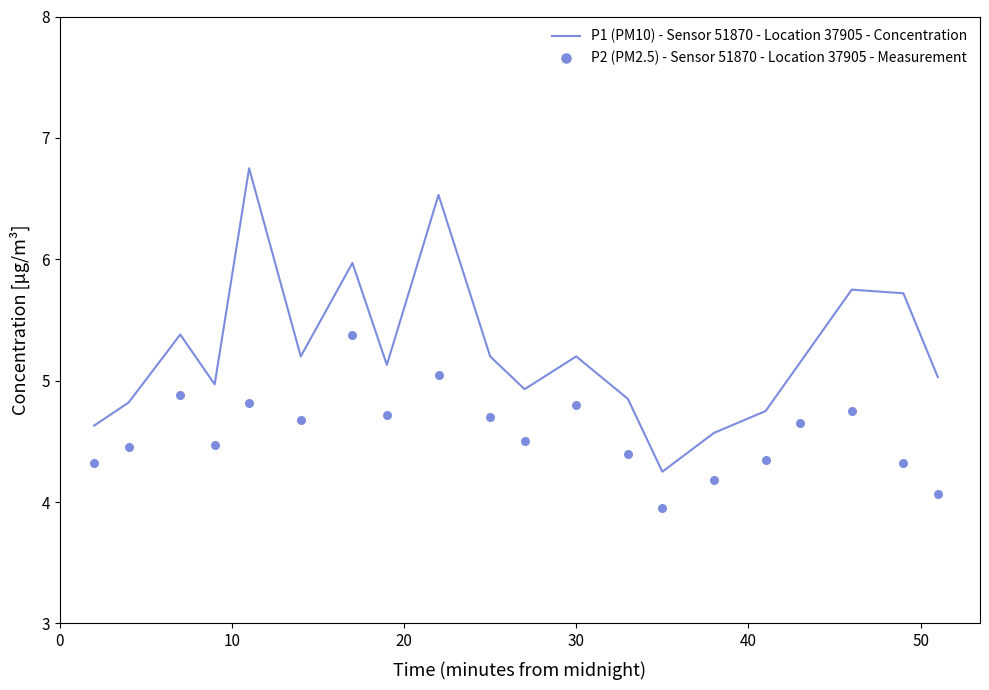

Which series has the widest spread of Y values?

P1 (PM10) - Sensor 51870 - Location 37905 - Concentration